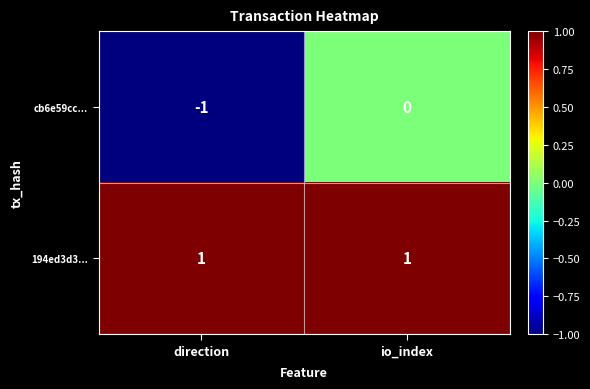

Which series has the largest total across all categories?

194ed3d3...